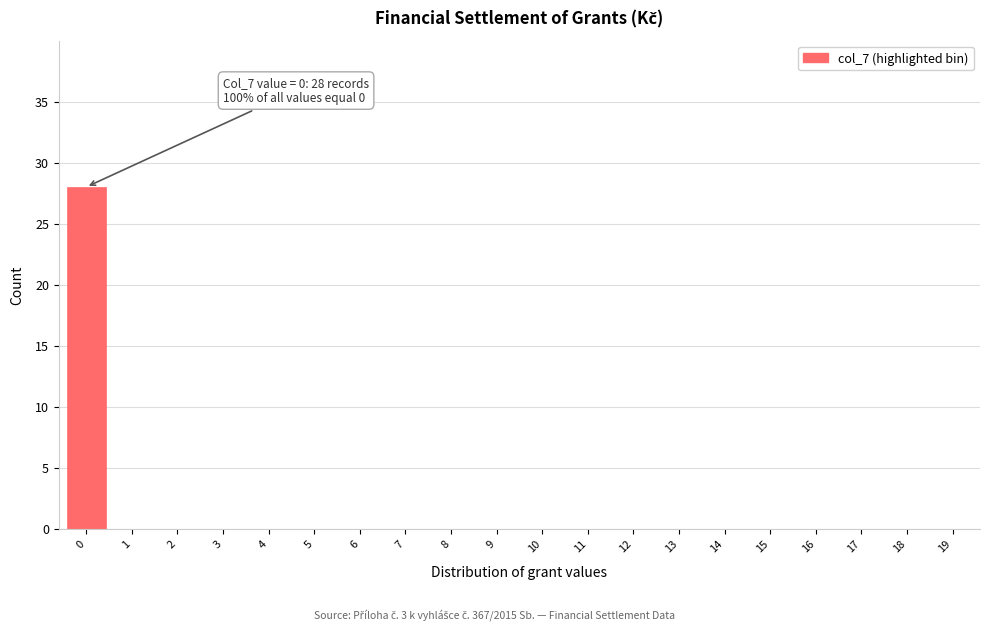

Reading left to right, what are all the values shown in this chart?

0=28	1=0	2=0	3=0	4=0	5=0	6=0	7=0	8=0	9=0	10=0	11=0	12=0	13=0	14=0	15=0	16=0	17=0	18=0	19=0